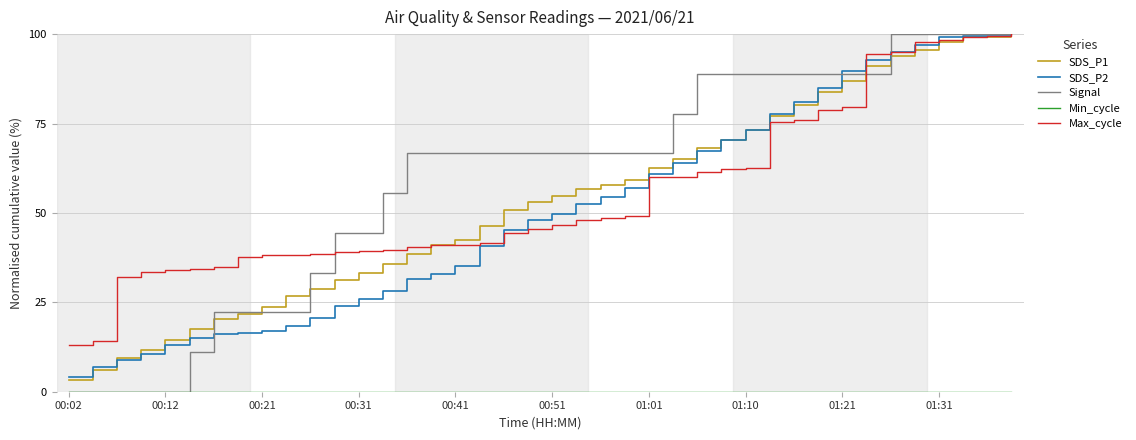

Does the chart have visible grid lines?

Yes